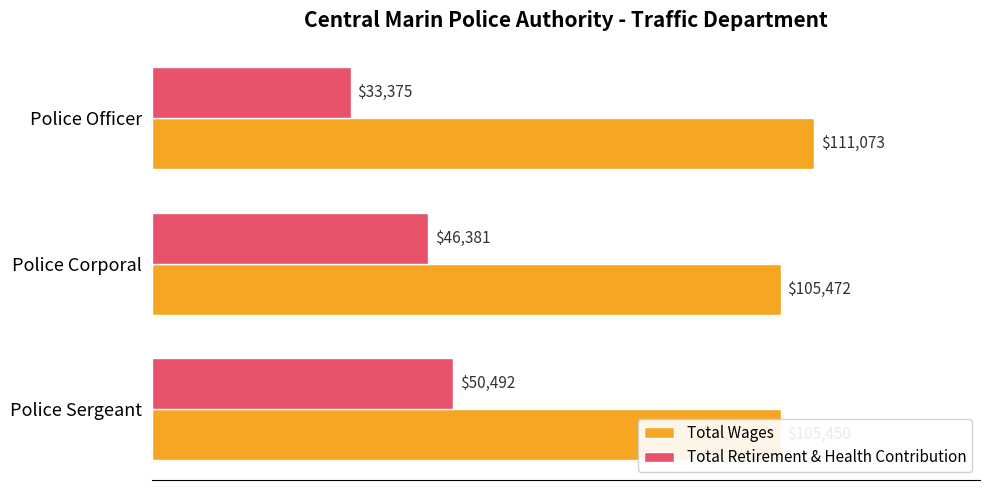

What is the value of the Total Wages bar at the 2nd from the left?

105472